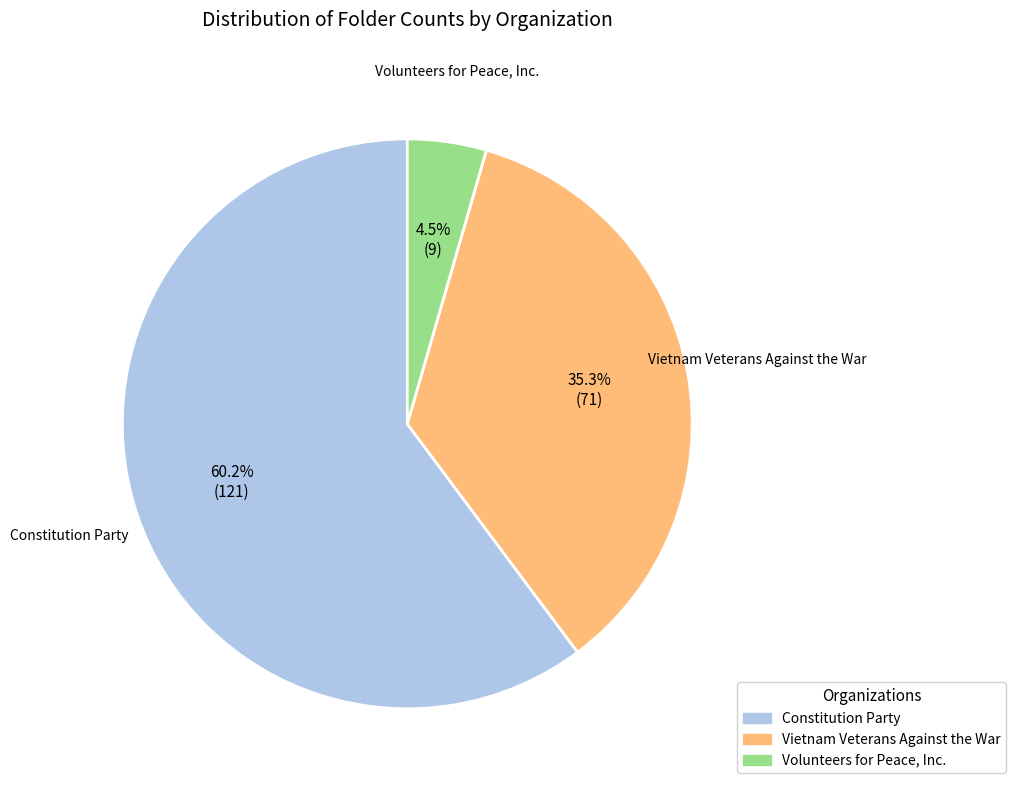

How much of the chart is everything except Volunteers for Peace, Inc.?

95.5%